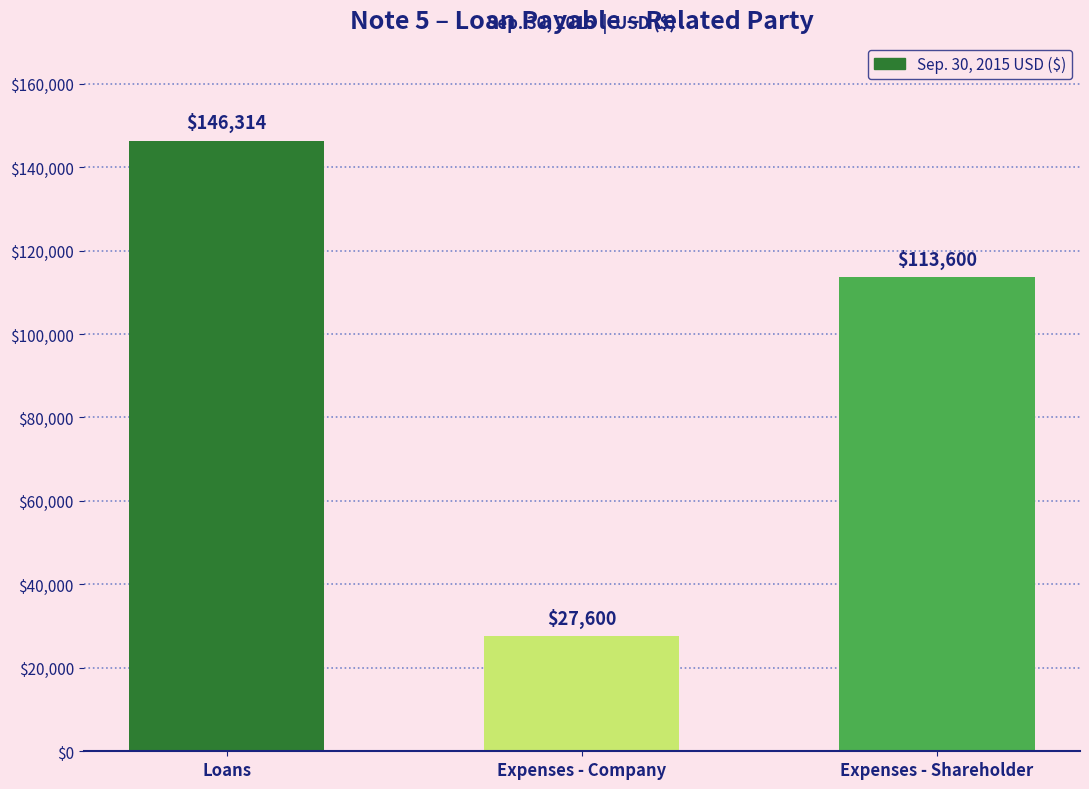

What is the change in value from Loans to Expenses - Company?

-118714